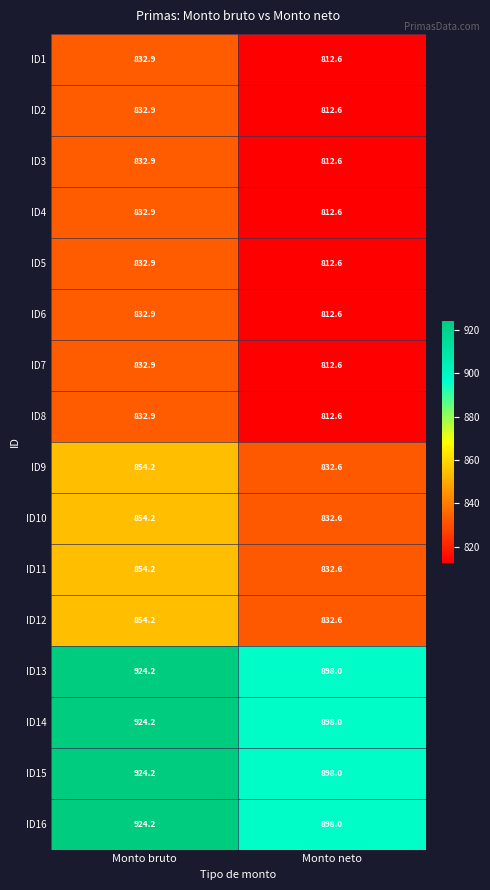

What is the smallest value displayed?

812.6